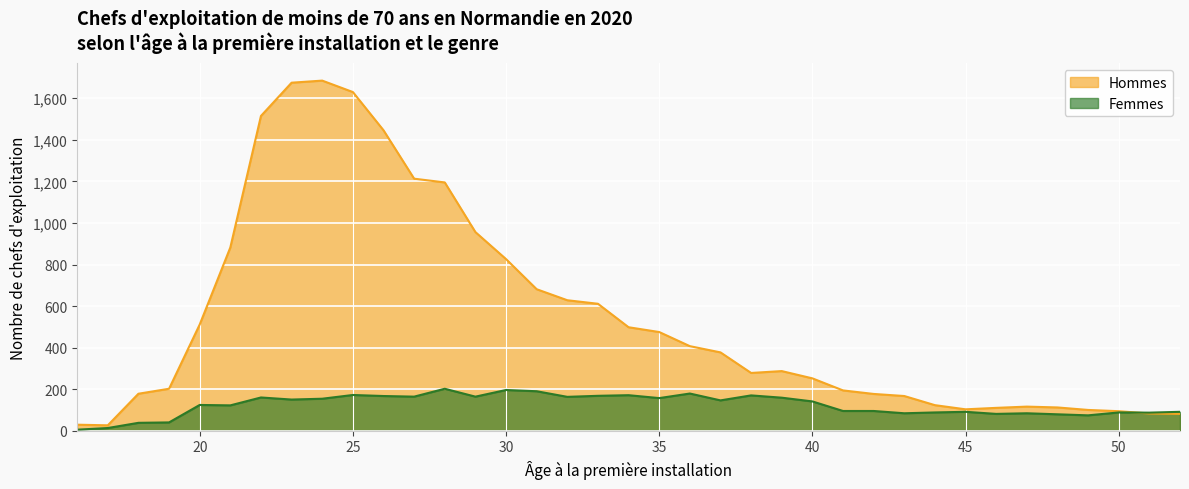

Reading left to right, list all the values displayed in this chart.

Femmes: 5	13	38	40	124	122	160	150	154	172	167	164	202	164	196	190	163	168	171	157	179	146	170	159	141	95	95	84	88	91	81	84	79	74	88	87	91
Hommes: 29	26	178	202	511	882	1515	1675	1685	1630	1446	1213	1195	956	826	681	628	611	498	475	407	377	278	287	252	194	177	167	123	103	110	116	112	100	94	83	81